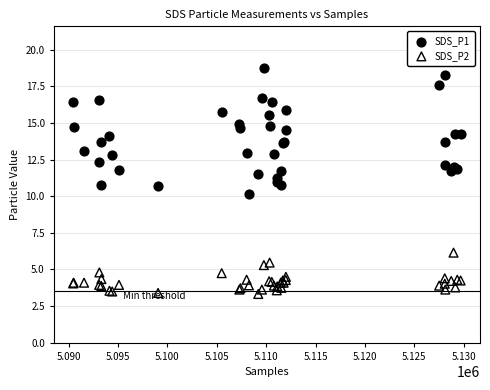

Which series has the largest Y range (max minus min)?

SDS_P1